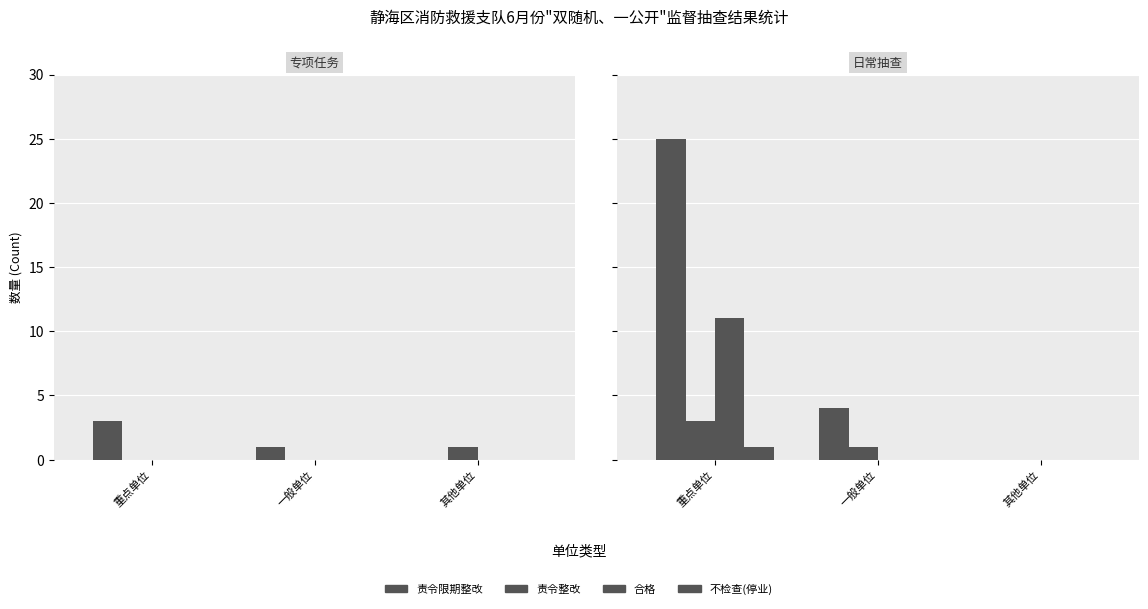

Count the 责令限期整改 values in the range 0 to 25.

3